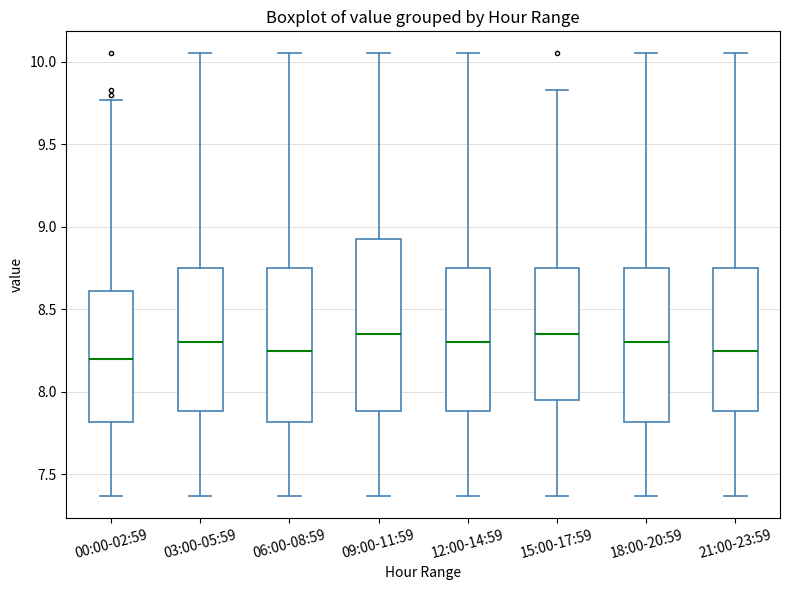

Comparing the boxes themselves (not the whiskers), which one is the tallest?

09:00-11:59